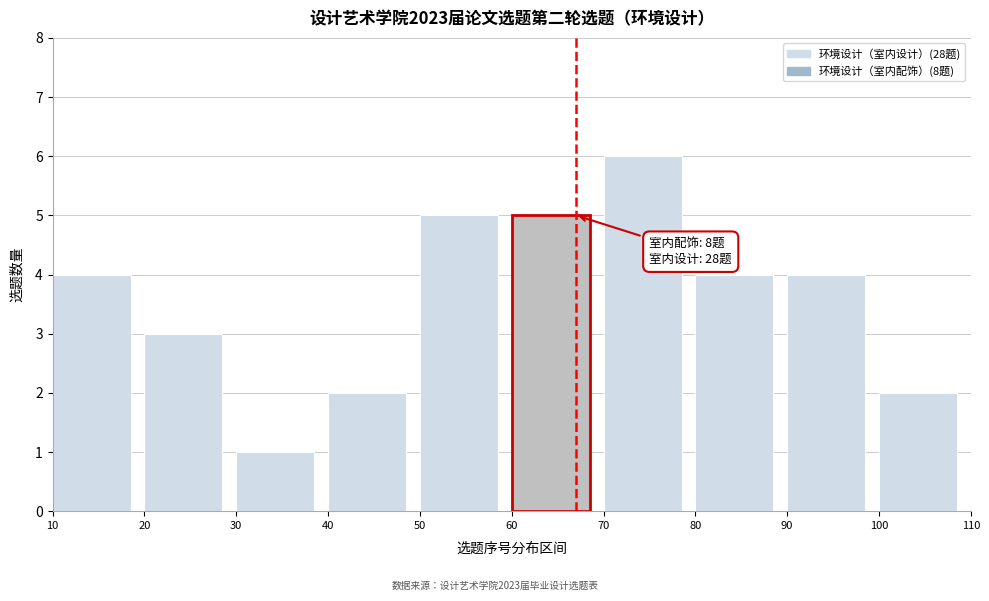

Over which range of the x-axis is the bar tallest?

70 to 80